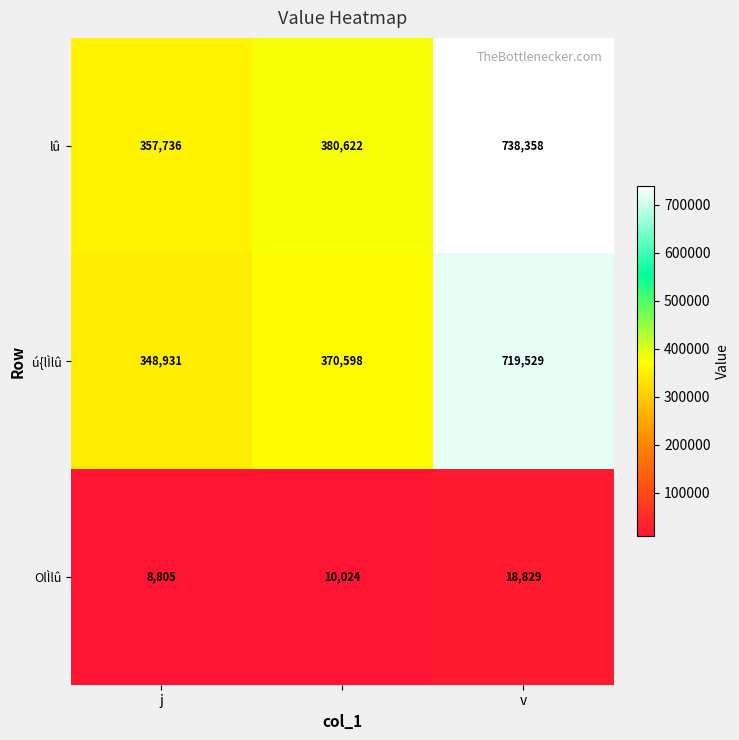

What is the greatest value displayed?

738358